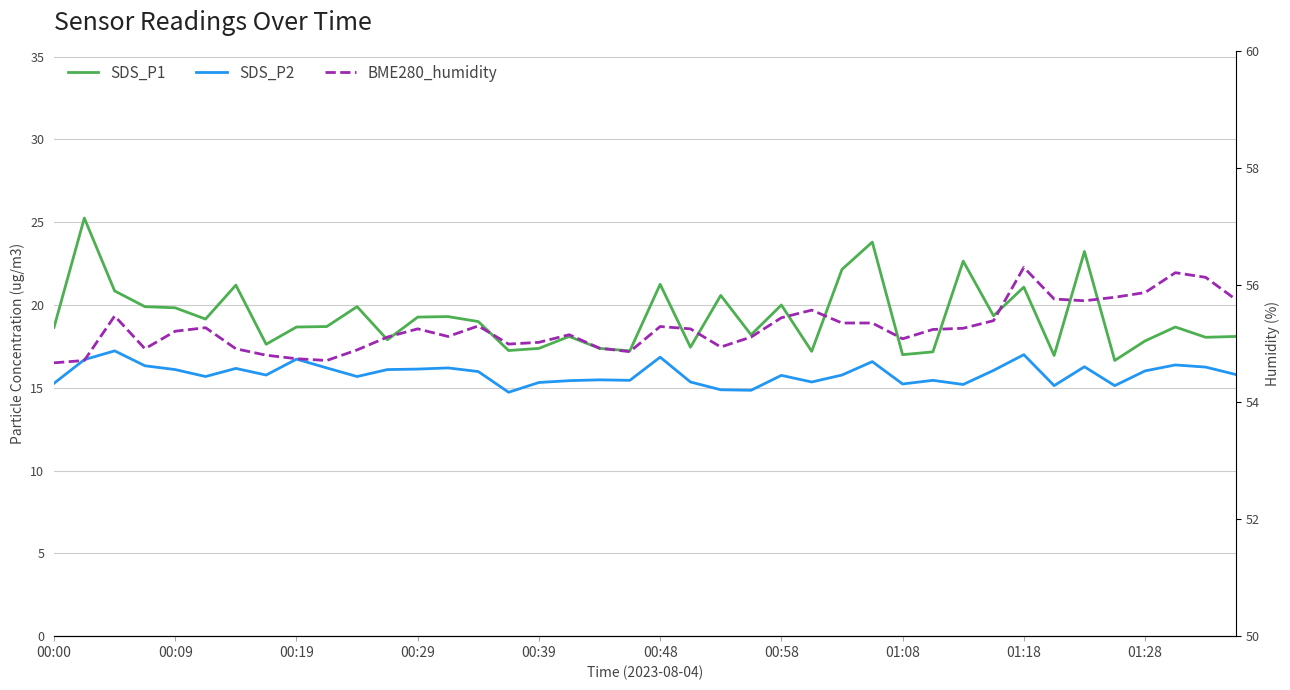

What is the difference between the maximum and minimum values in the SDS_P2 series?

2.5